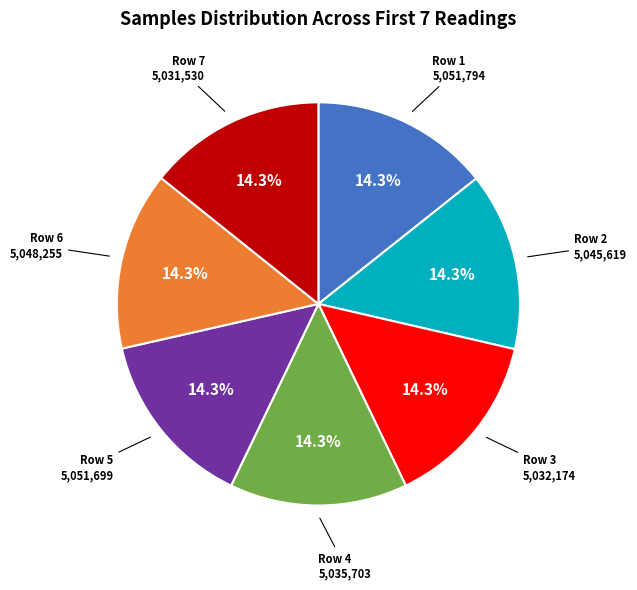

Is there a majority slice in this chart?

No